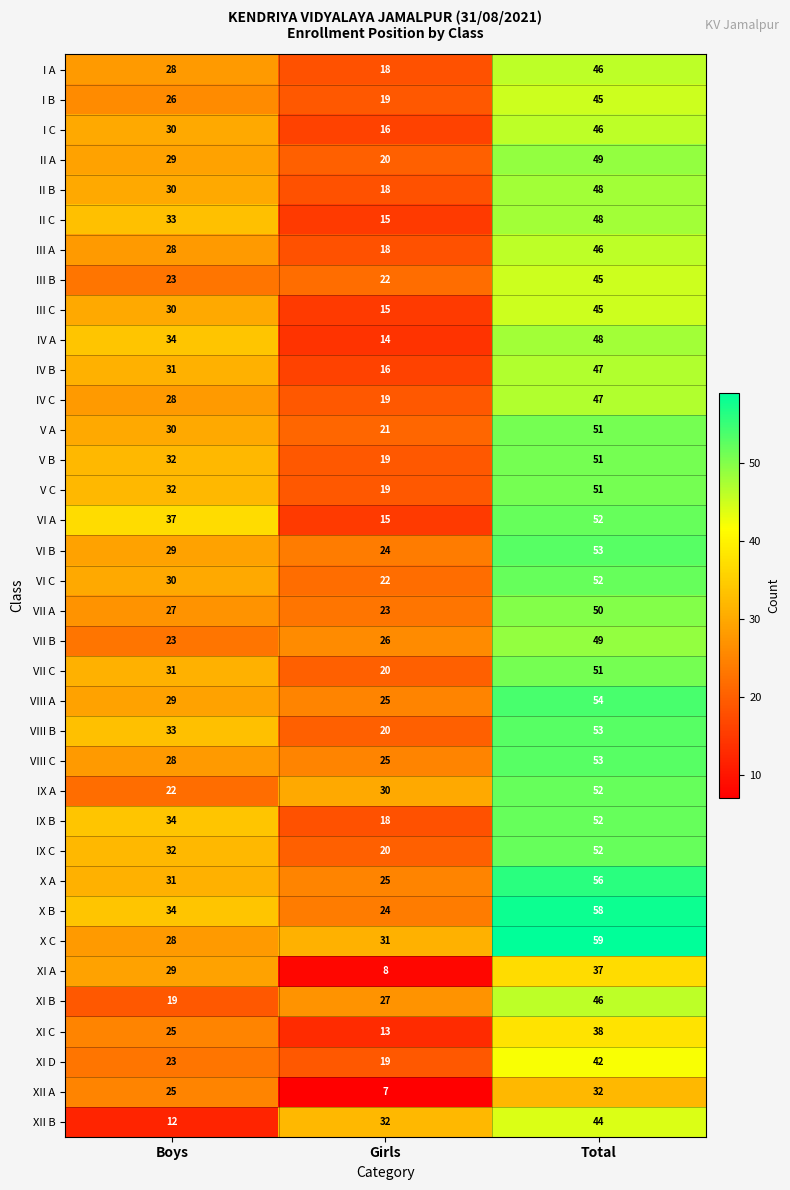

Between Boys and Total, which series saw the biggest shift?

XII B